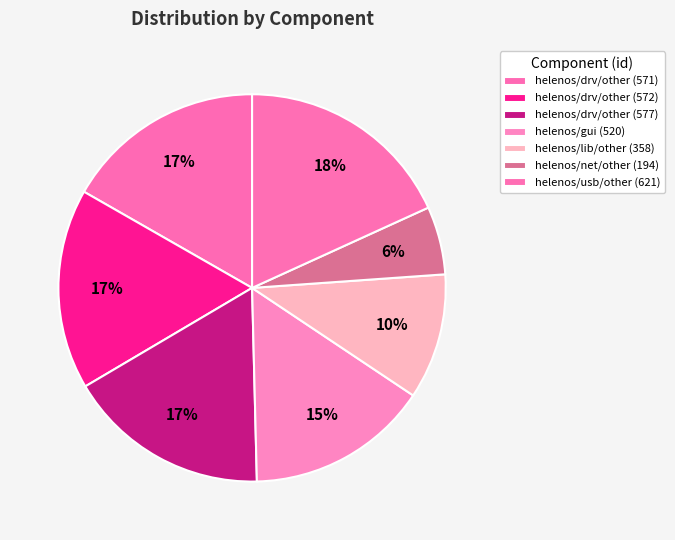

Does helenos/net/other (194) represent more than half of the total?

No